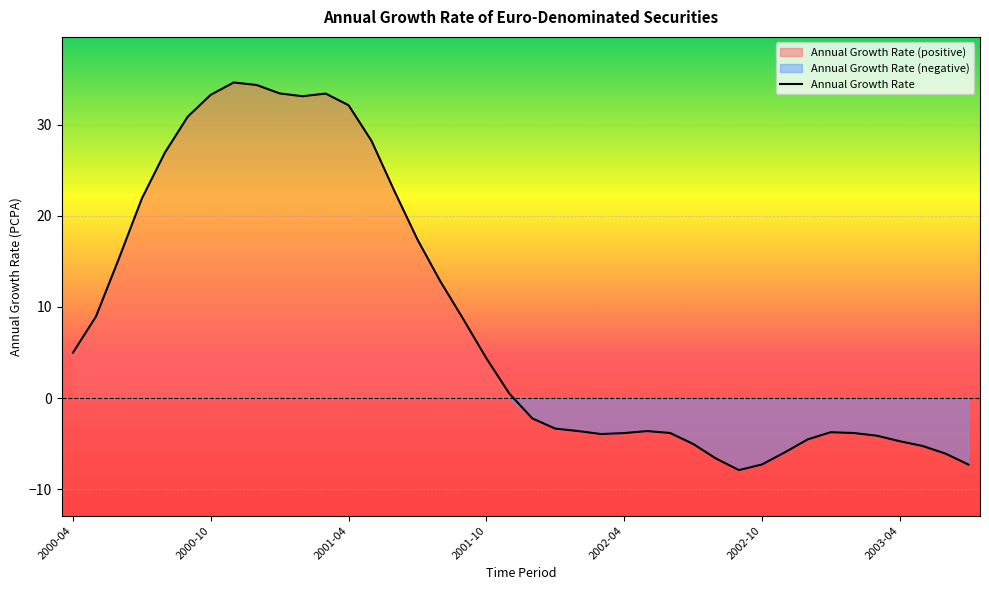

Rank the categories by value from lowest to highest.

2002-09, 2003-07, 2002-10, 2002-08, 2003-06, 2002-11, 2003-05, 2002-07, 2003-04, 2002-12, 2003-03, 2002-03, 2002-04, 2003-02, 2002-06, 2003-01, 2002-05, 2002-02, 2002-01, 2001-12, 2001-11, 2001-10, 2000-04, 2001-09, 2000-05, 2001-08, 2000-06, 2001-07, 2000-07, 2001-06, 2000-08, 2001-05, 2000-09, 2001-04, 2001-02, 2000-10, 2001-03, 2001-01, 2000-12, 2000-11